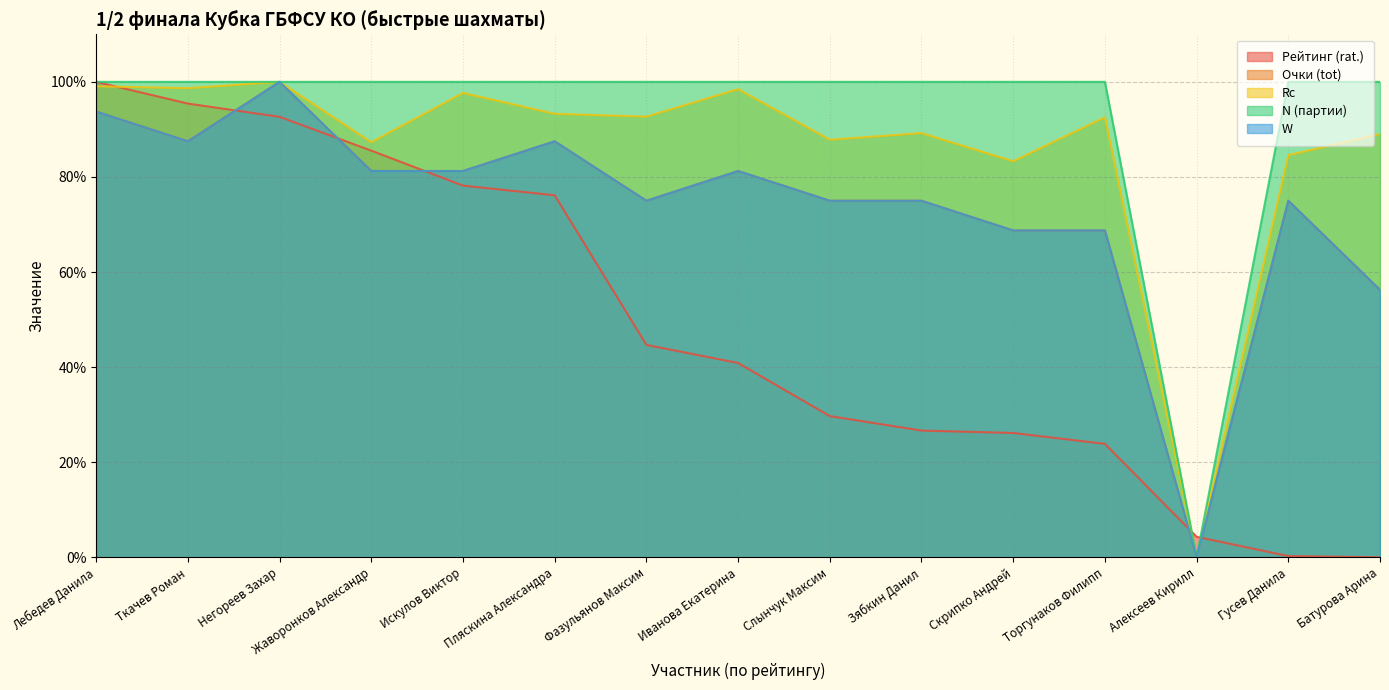

What are all the series names shown in the legend?

Рейтинг (rat.), Очки (tot), Rc, N (партии), W